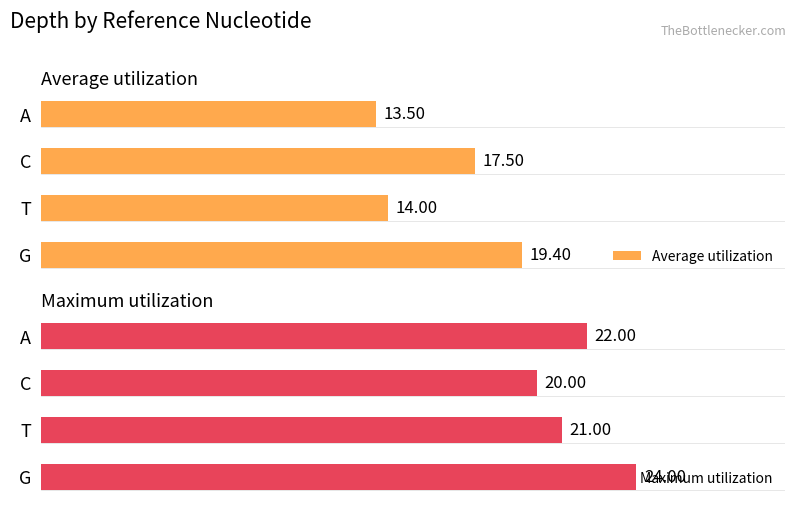

Which category has the highest value in the Maximum utilization series?

G